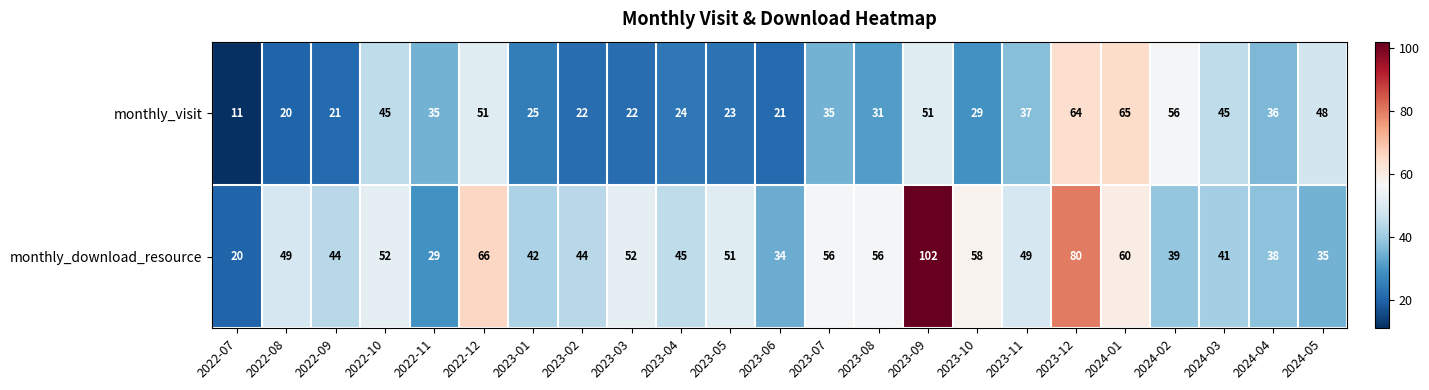

At 2023-07, list the series in order from smallest to largest.

monthly_visit, monthly_download_resource